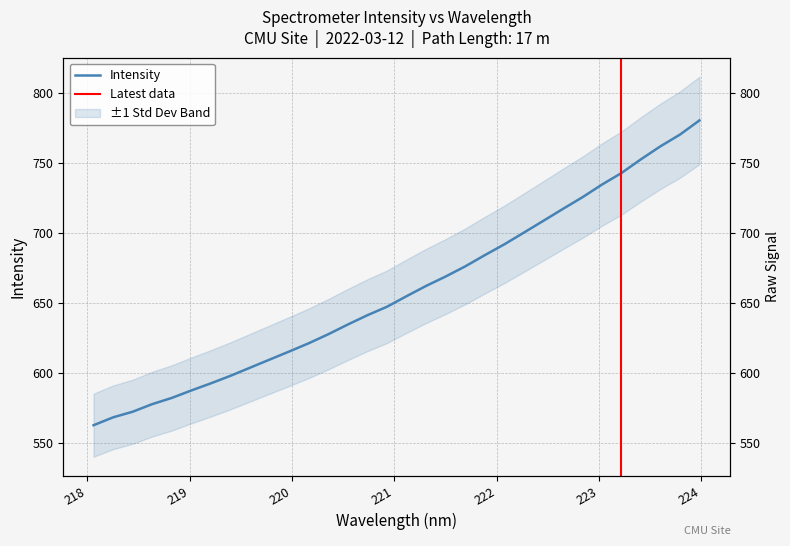

True or false: the data shows 1063.6 at 30.

False